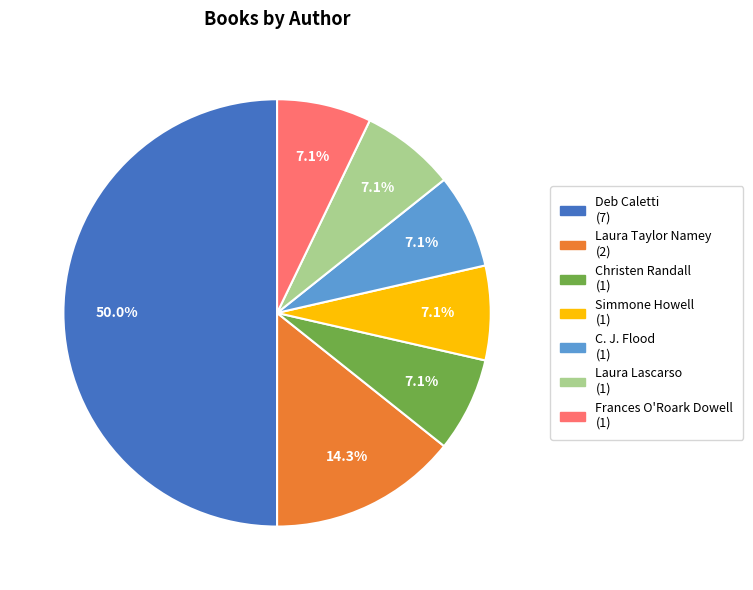

To the nearest percent, what is the combined percentage of C. J. Flood and Christen Randall?

14%